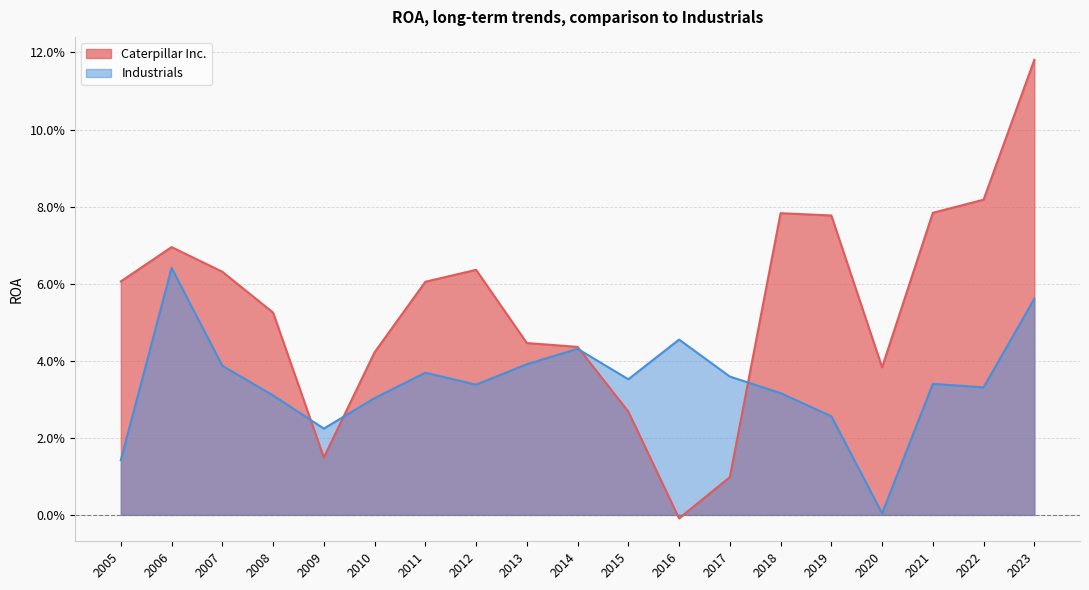

Does the chart have visible grid lines?

Yes